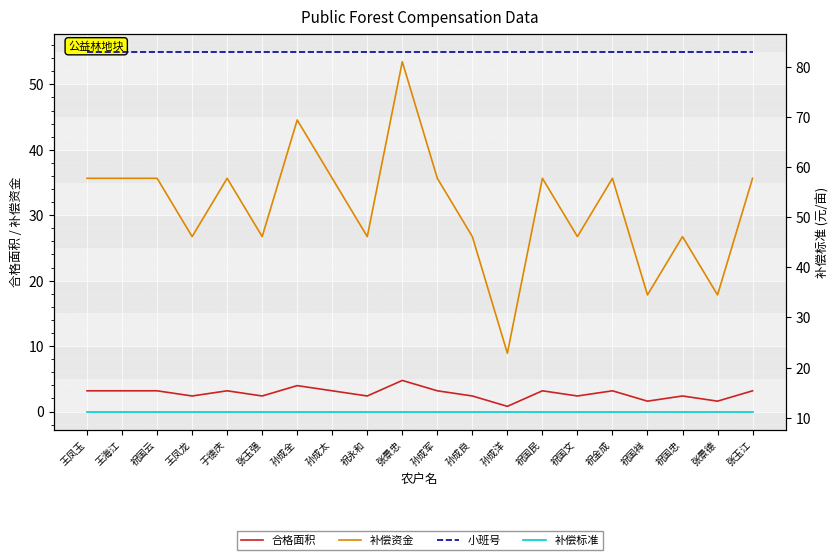

Which series has the largest range (max minus min)?

补偿资金